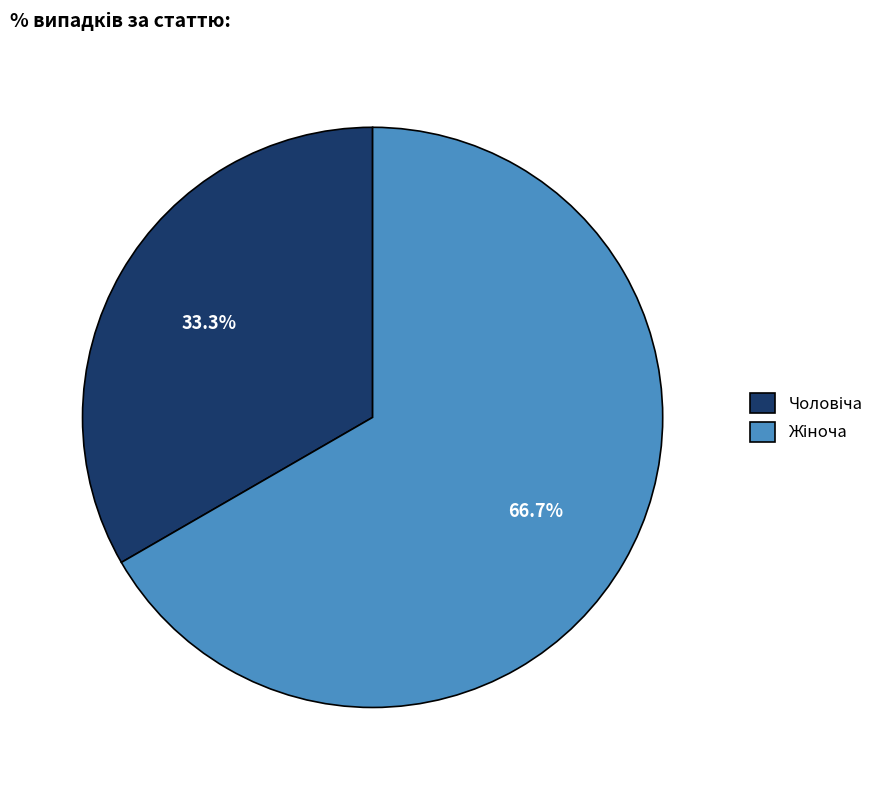

Does any single category account for the majority?

Yes